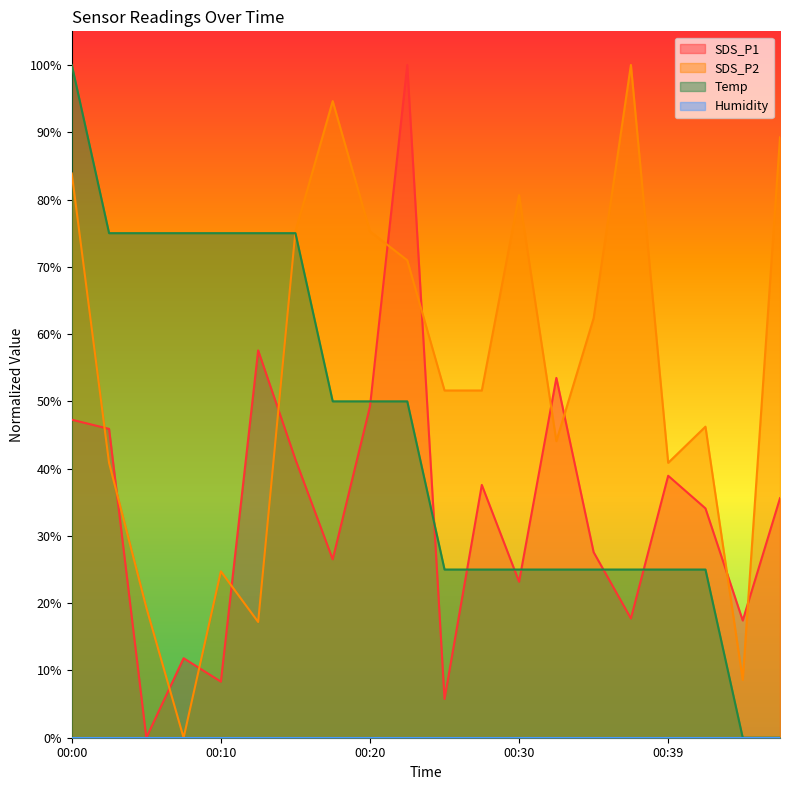

Reading right to left, transcribe all the data shown in this chart.

SDS_P1: 00:47=35.6	00:44=17.4	00:42=34.1	00:39=38.9	00:37=17.7	00:34=27.6	00:32=53.5	00:30=23.2	00:27=37.6	00:25=5.8	00:22=100.0	00:20=49.2	00:17=26.5	00:15=41.4	00:12=57.6	00:10=8.3	00:07=11.8	00:05=0.0	00:02=45.9	00:00=47.3
SDS_P2: 00:47=89.2	00:44=8.6	00:42=46.2	00:39=40.9	00:37=100.0	00:34=62.4	00:32=44.1	00:30=80.6	00:27=51.6	00:25=51.6	00:22=71.0	00:20=75.3	00:17=94.6	00:15=75.3	00:12=17.2	00:10=24.7	00:07=0.0	00:05=19.4	00:02=40.9	00:00=83.9
Temp: 00:47=0.0	00:44=0.0	00:42=25.0	00:39=25.0	00:37=25.0	00:34=25.0	00:32=25.0	00:30=25.0	00:27=25.0	00:25=25.0	00:22=50.0	00:20=50.0	00:17=50.0	00:15=75.0	00:12=75.0	00:10=75.0	00:07=75.0	00:05=75.0	00:02=75.0	00:00=100.0